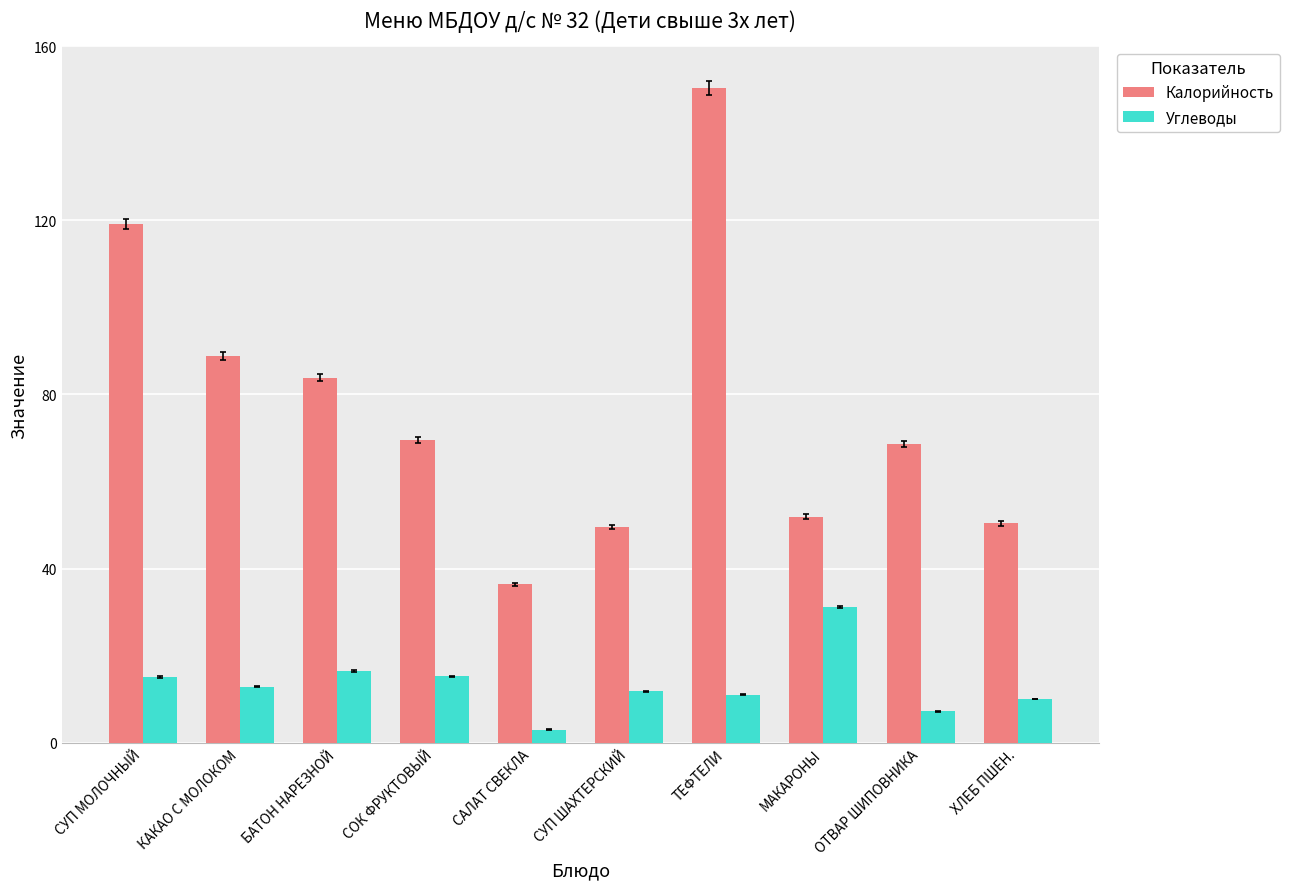

What is the total value across all series at ТЕФТЕЛИ?

161.4